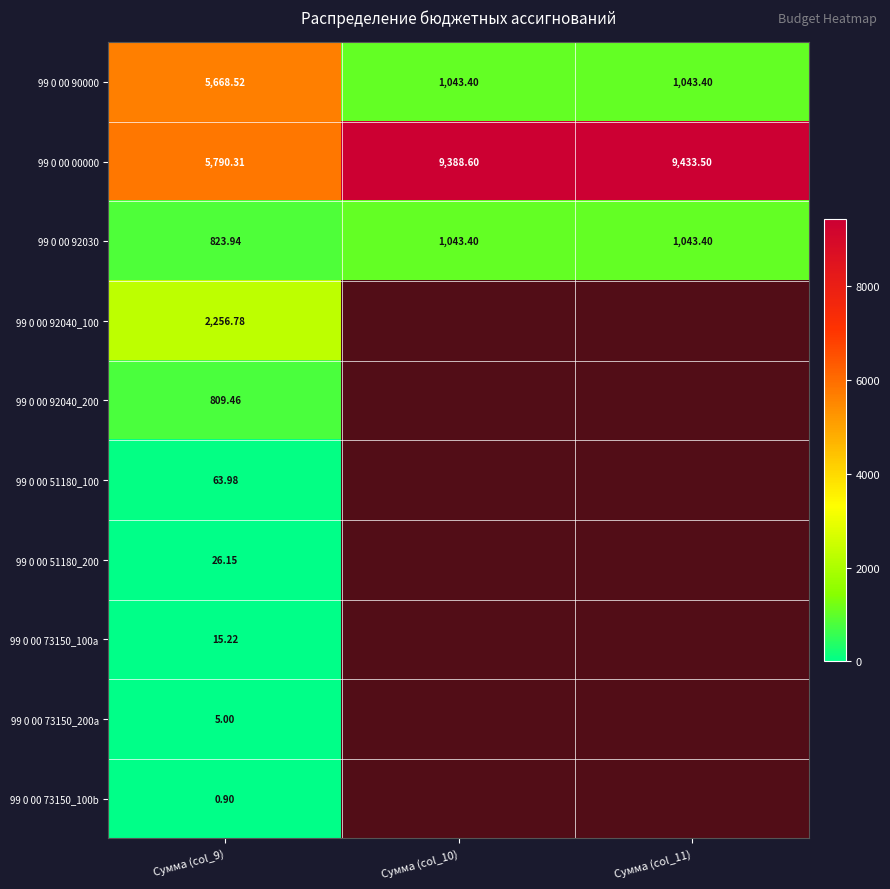

Which series has the largest total across all categories?

99 0 00 00000